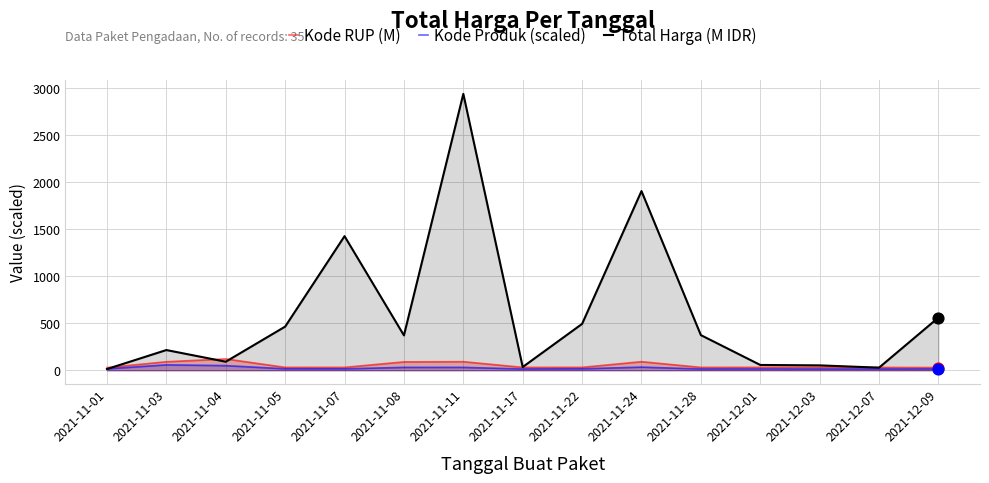

Which series reaches the minimum Y coordinate?

Total Harga (M IDR)